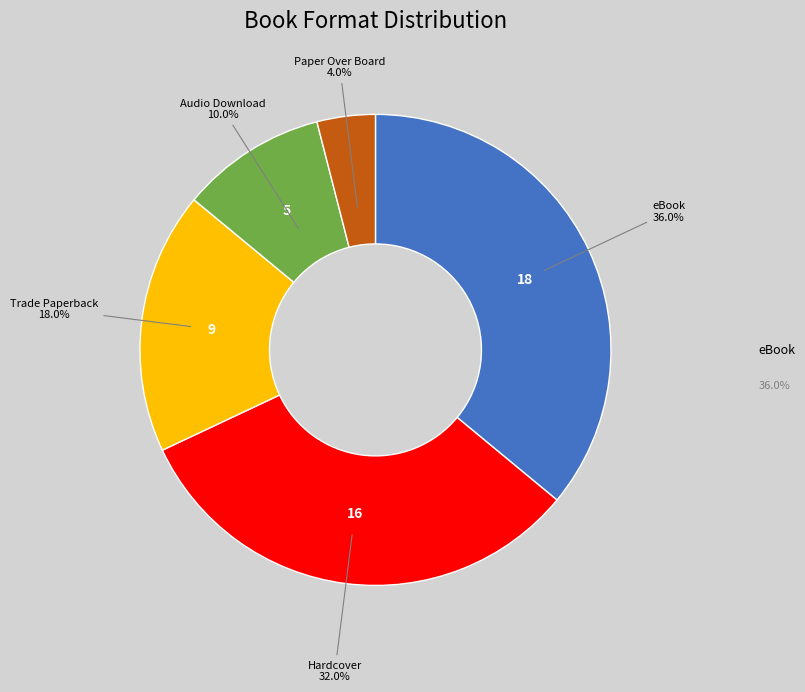

To the nearest percent, what is the average slice percentage?

20%